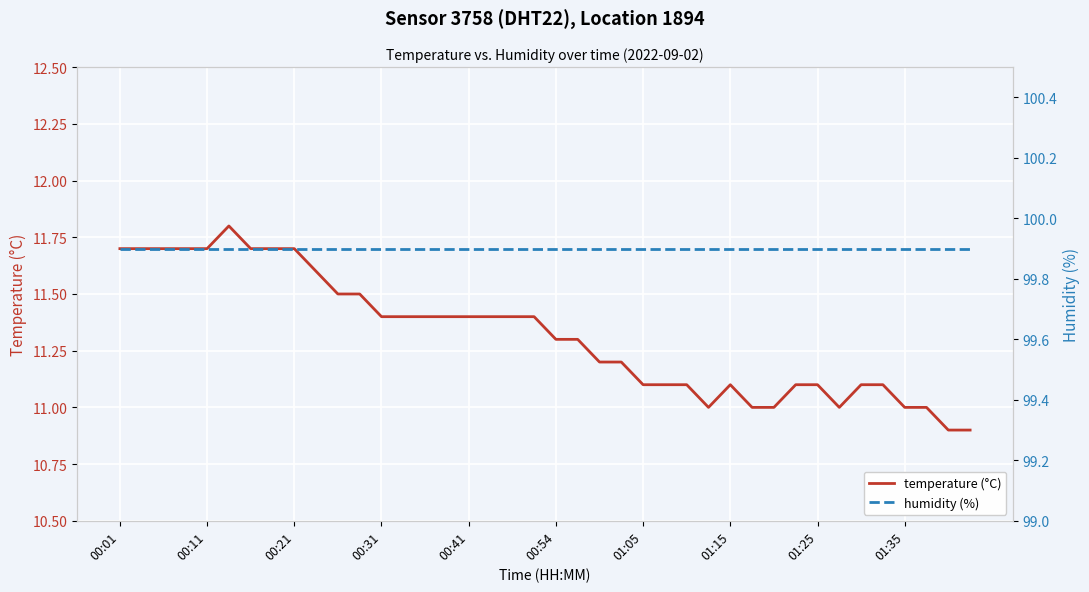

List the series in order of their overall mean, highest first.

humidity (%), temperature (°C)